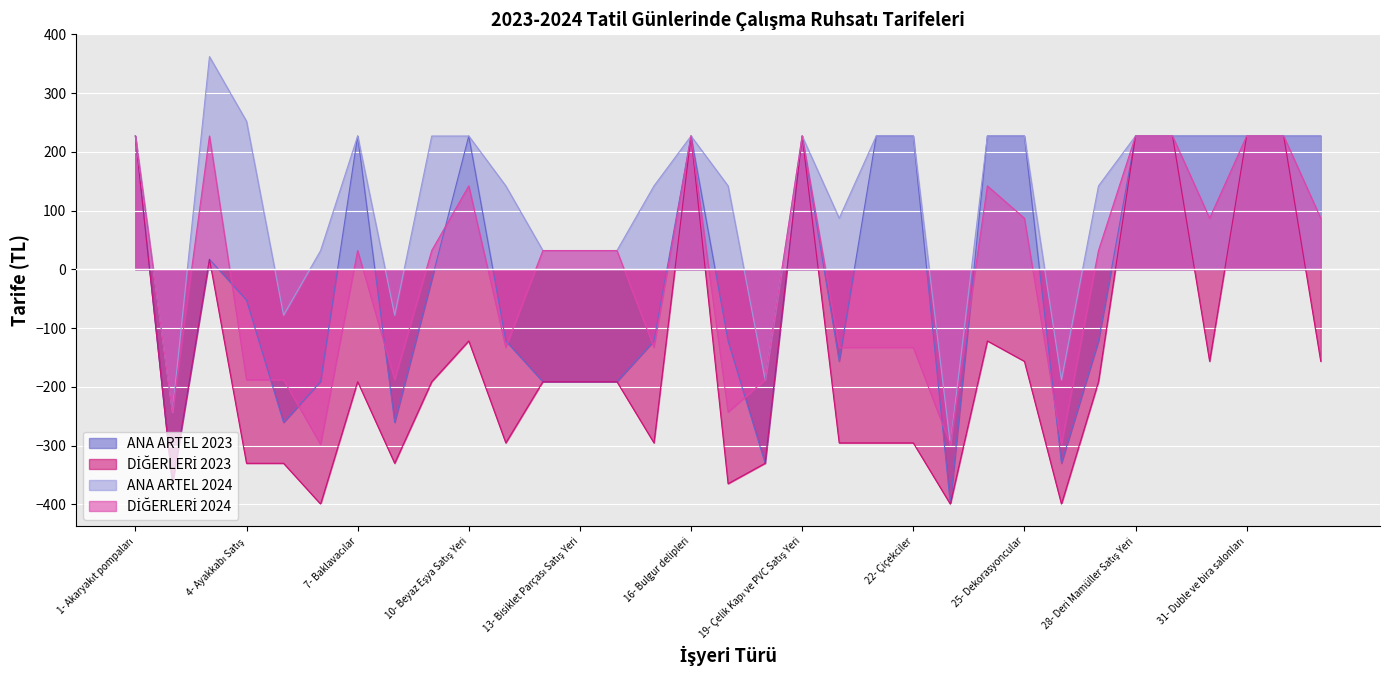

What is the label of the 2nd point from the right?

32- Düğün Salonu